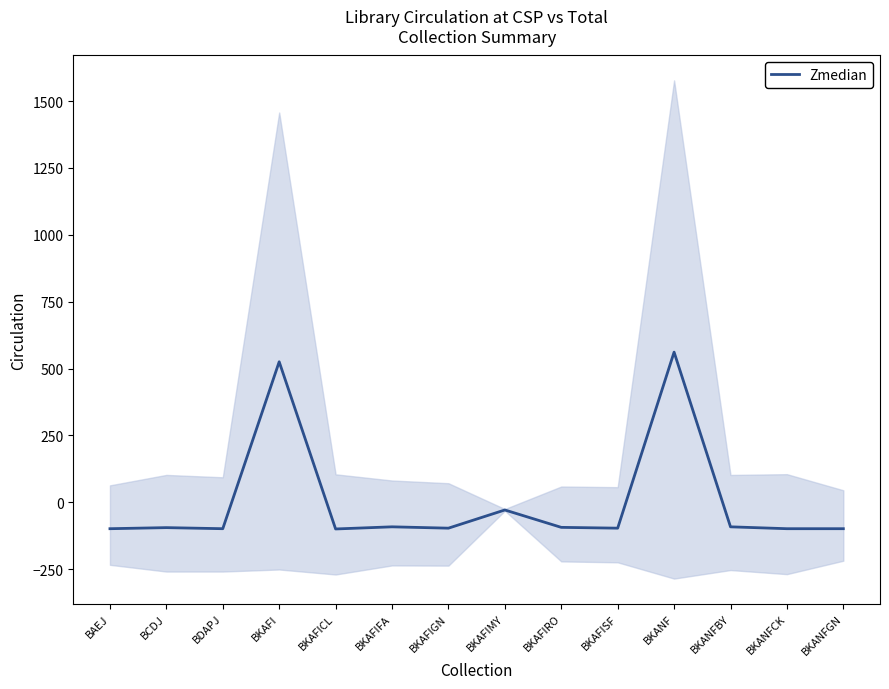

True or false: there are more than 2 points higher than both neighbors.

True